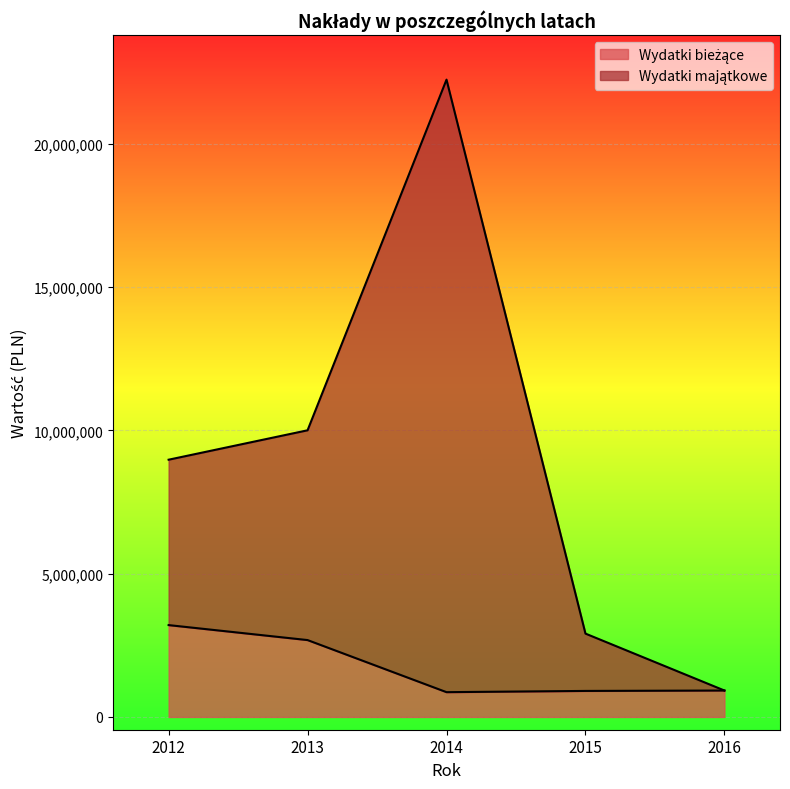

At how many categories does at least one series exceed 3692080?

3